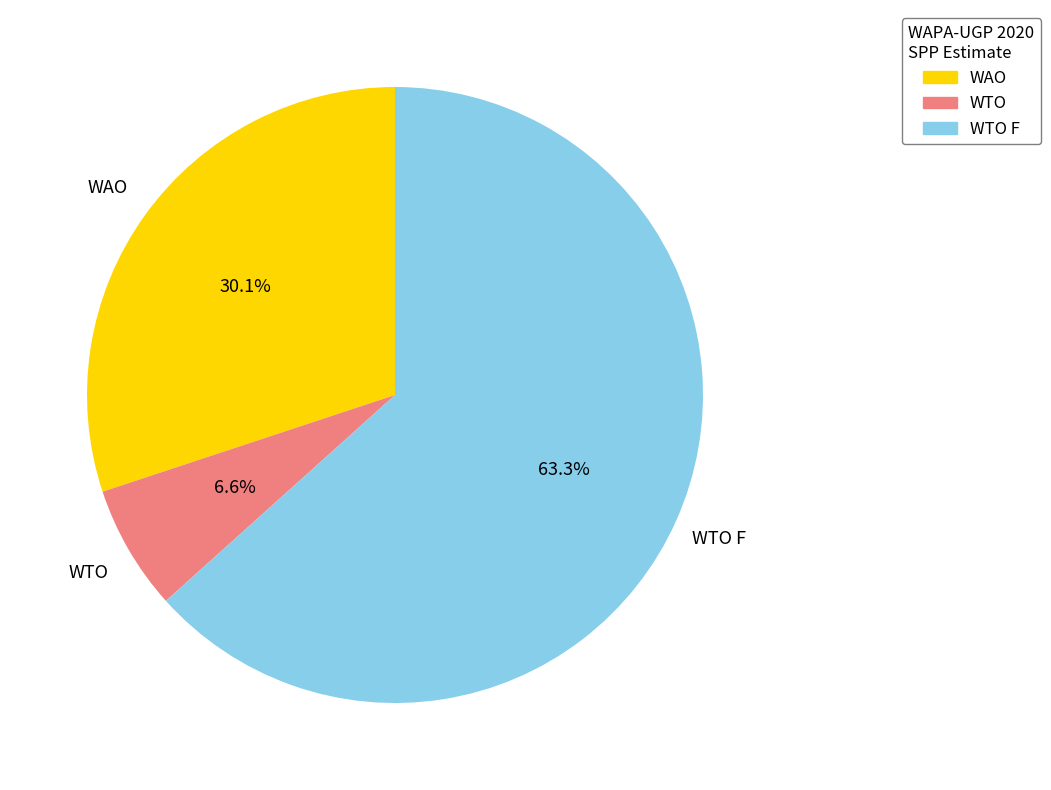

Does WTO represent more than half of the total?

No